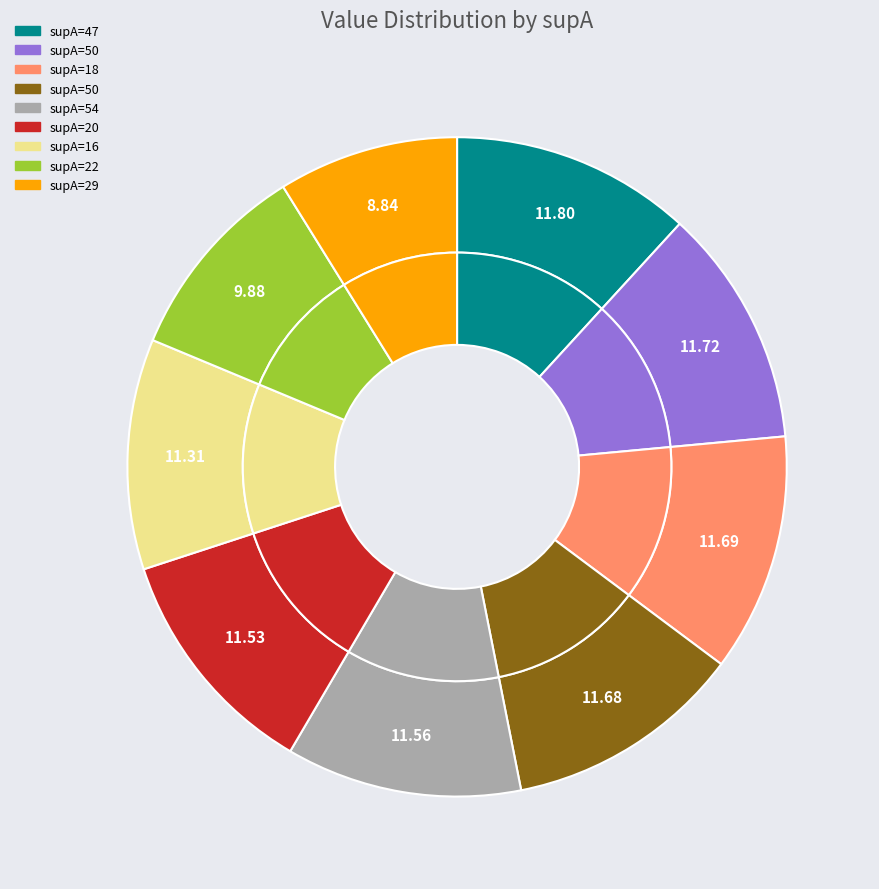

Rank the categories by value from highest to lowest.

47, 50, 18, 50, 54, 20, 16, 22, 29